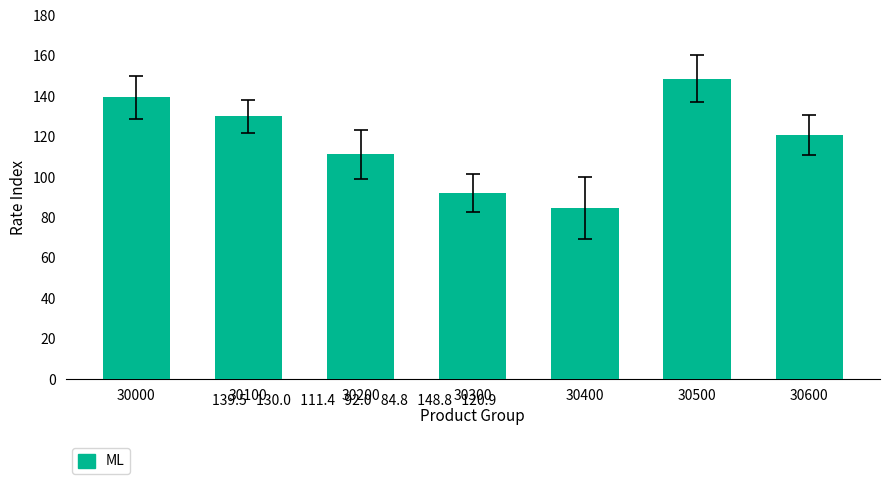

How many data points does each series have?

7